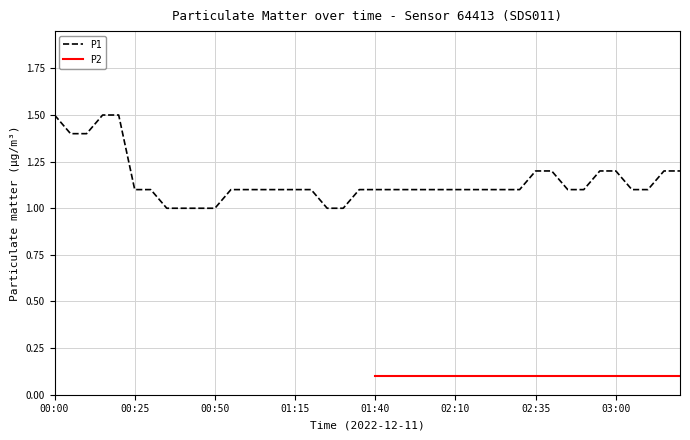

List the labels in order of value, largest first.

00:00, 00:15, 00:20, 00:05, 00:10, 02:35, 02:40, 02:55, 03:00, 03:15, 03:20, 00:25, 00:30, 00:55, 01:00, 01:05, 01:10, 01:15, 01:20, 01:35, 01:40, 01:50, 01:55, 02:00, 02:05, 02:10, 02:15, 02:20, 02:25, 02:30, 02:45, 02:50, 03:05, 03:10, 00:35, 00:40, 00:45, 00:50, 01:25, 01:30